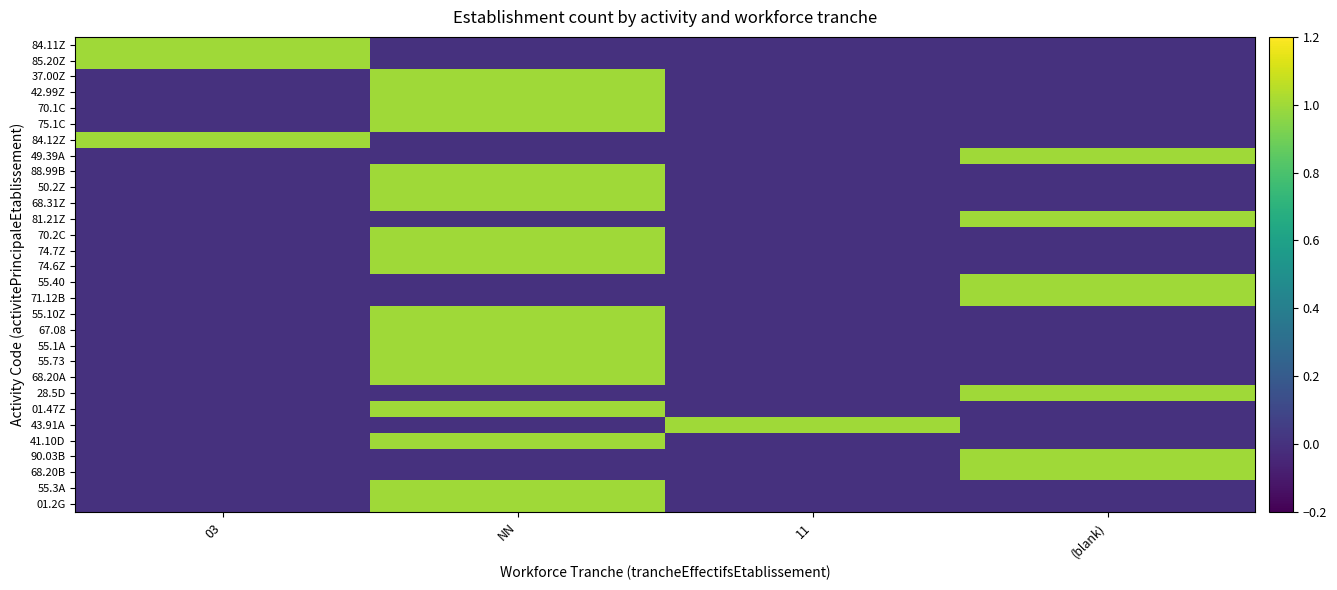

What is the difference between the highest and lowest values at (blank)?

1